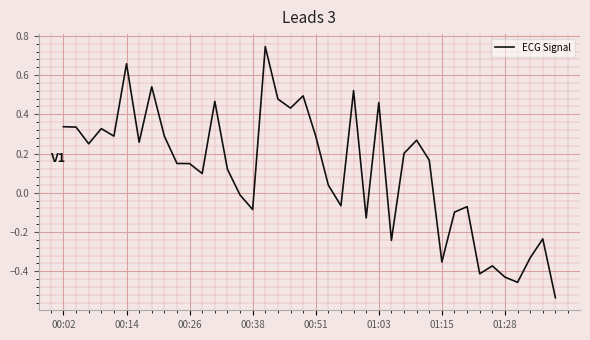

What is the difference between the maximum and minimum values?

1.3